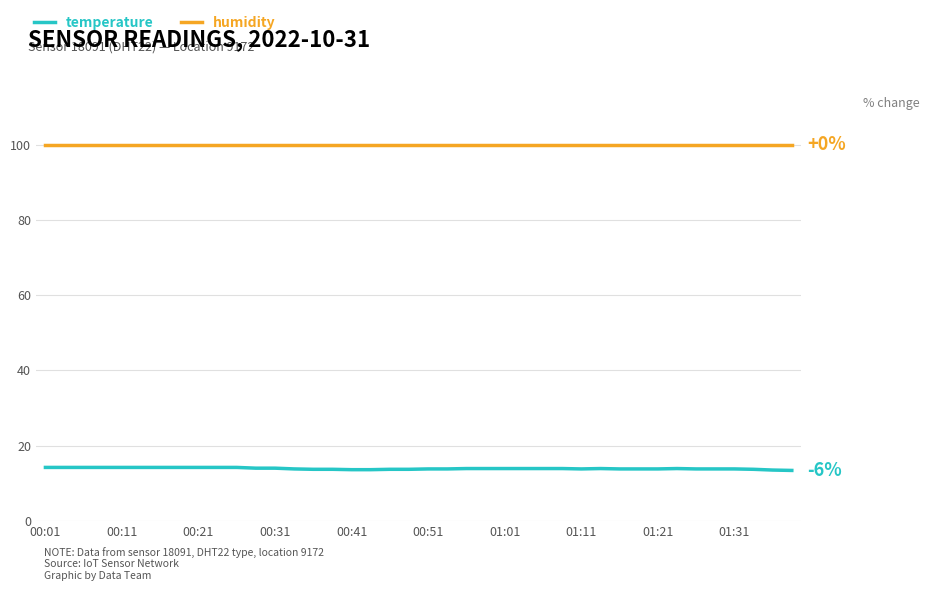

What is the greatest value displayed?

99.9